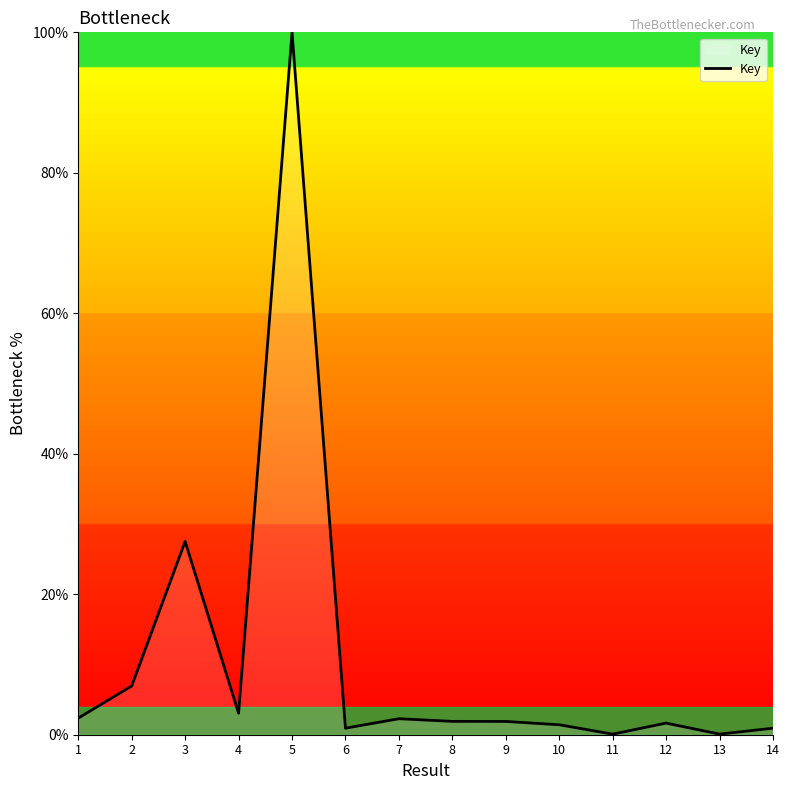

How many lines are shown in the chart?

1